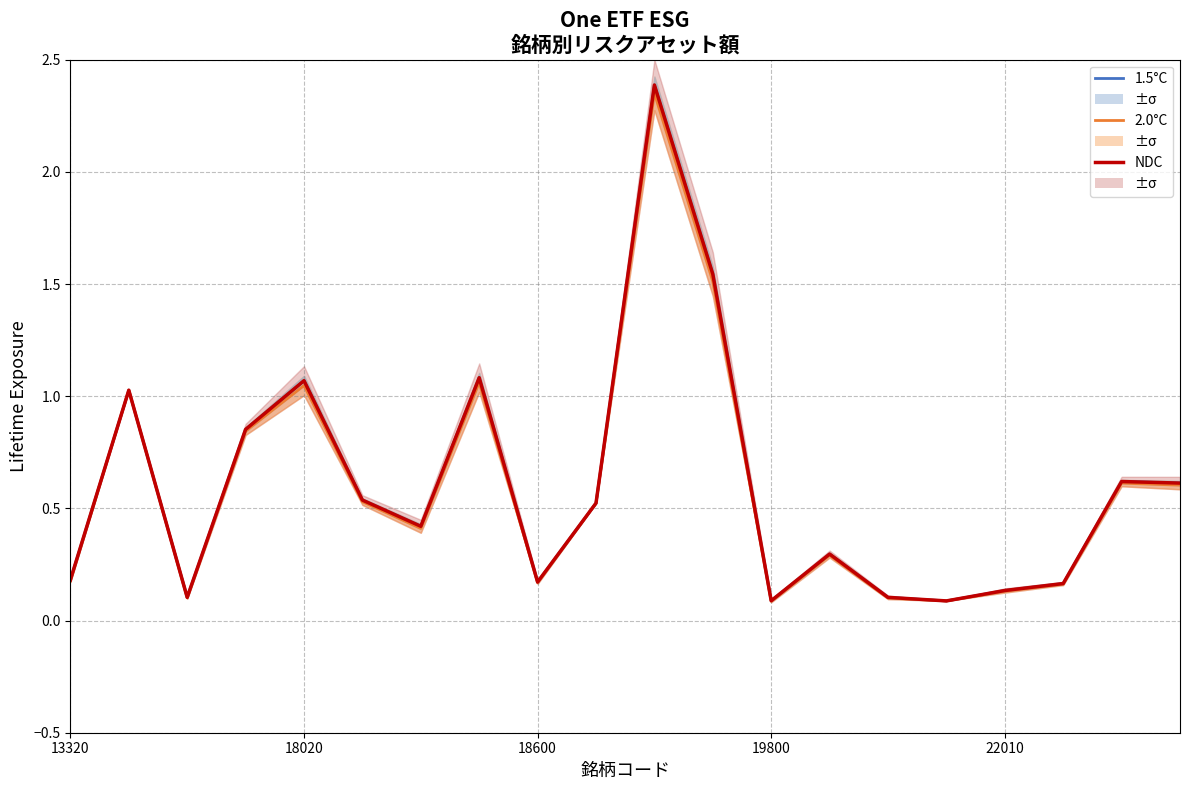

True or false: 2.0°C and 1.5°C cross at least once.

False